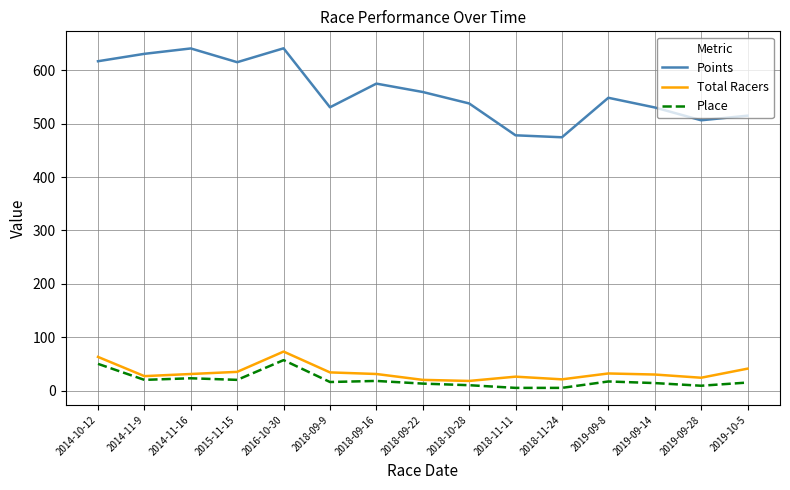

What position from the left is 2018-10-28?

9